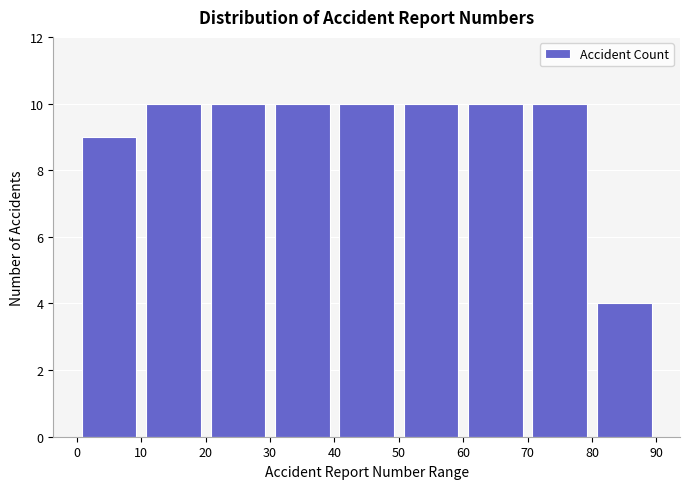

Reading left to right, transcribe this chart: for each bar, give the range it covers on the x-axis and its height. The values are not printed on the chart, so give them approximately, as read against the axis.

0 to 10: 9
10 to 20: 10
20 to 30: 10
30 to 40: 10
40 to 50: 10
50 to 60: 10
60 to 70: 10
70 to 80: 10
80 to 90: 4